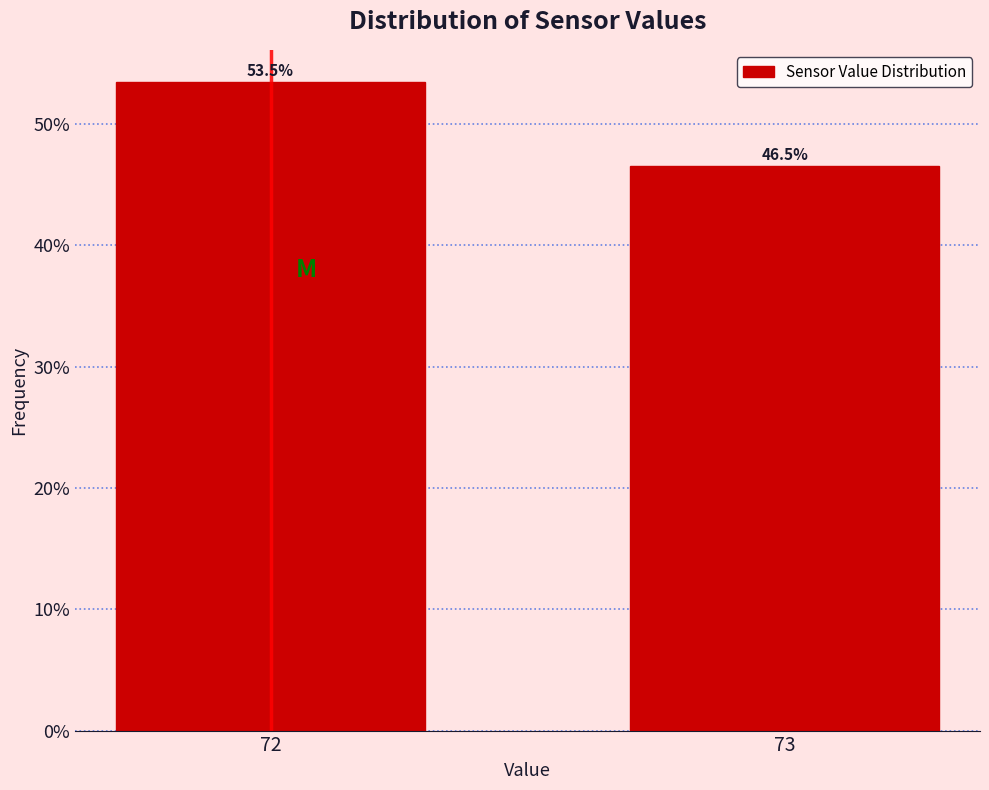

Reading left to right, transcribe all the data shown in this chart.

72=53.5	73=46.5